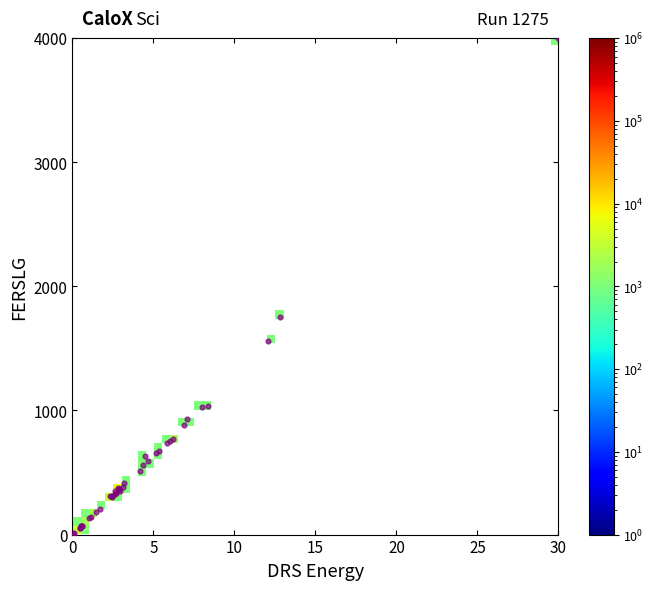

What Y value in the scatter plot is closest to 2001?

1756.4